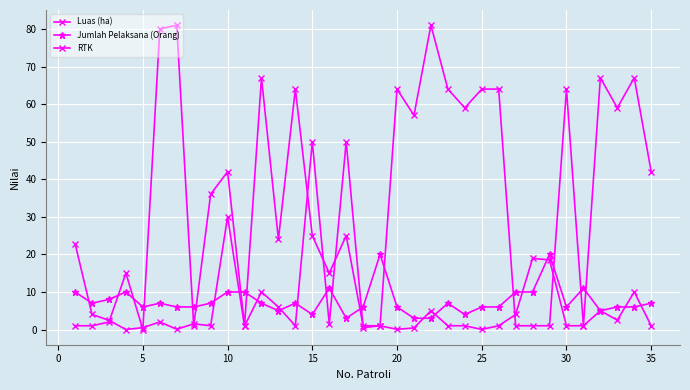

How many data points in Jumlah Pelaksana (Orang) are less than 7?

17